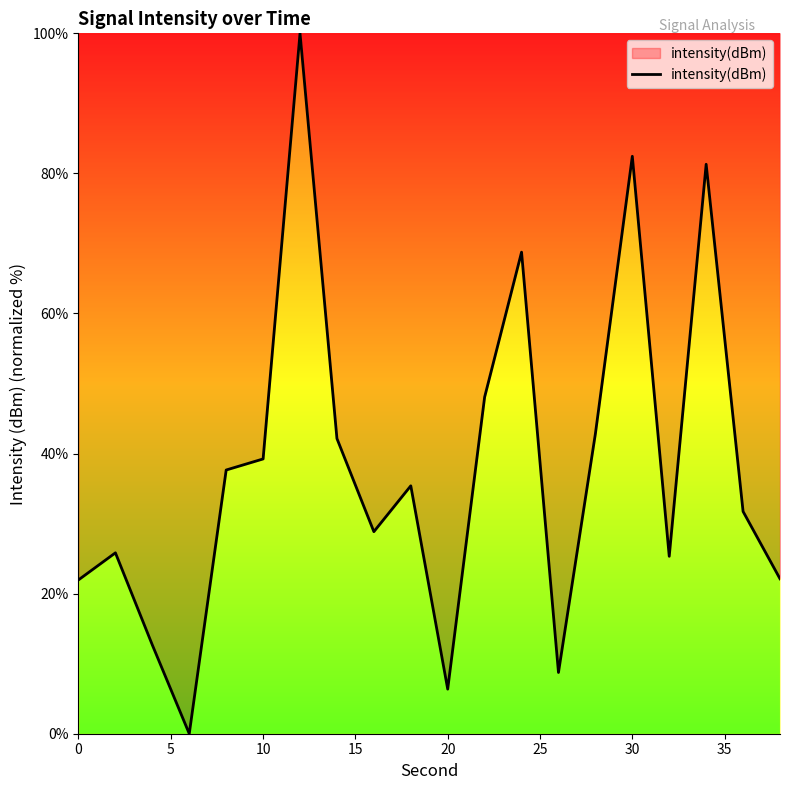

How many values exceed 35?

10